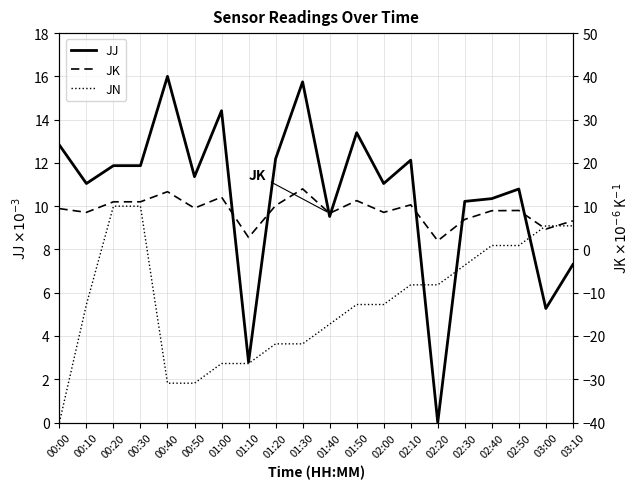

At which label is JK closest to 8?

01:40